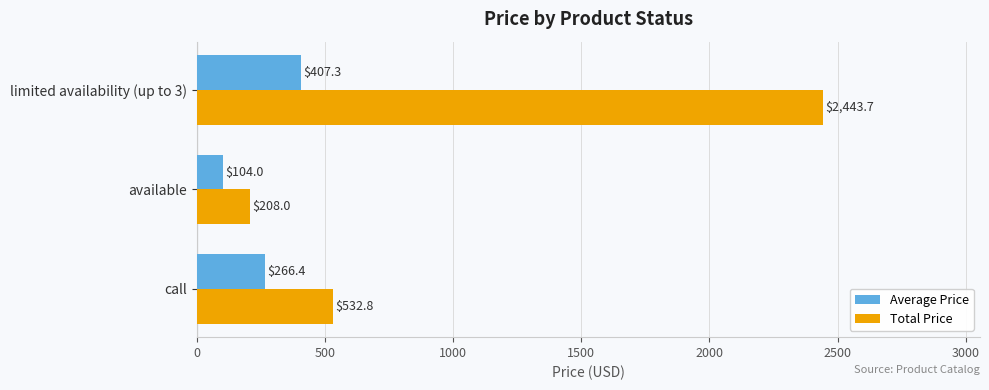

Which category has the lowest value in the Average Price series?

available